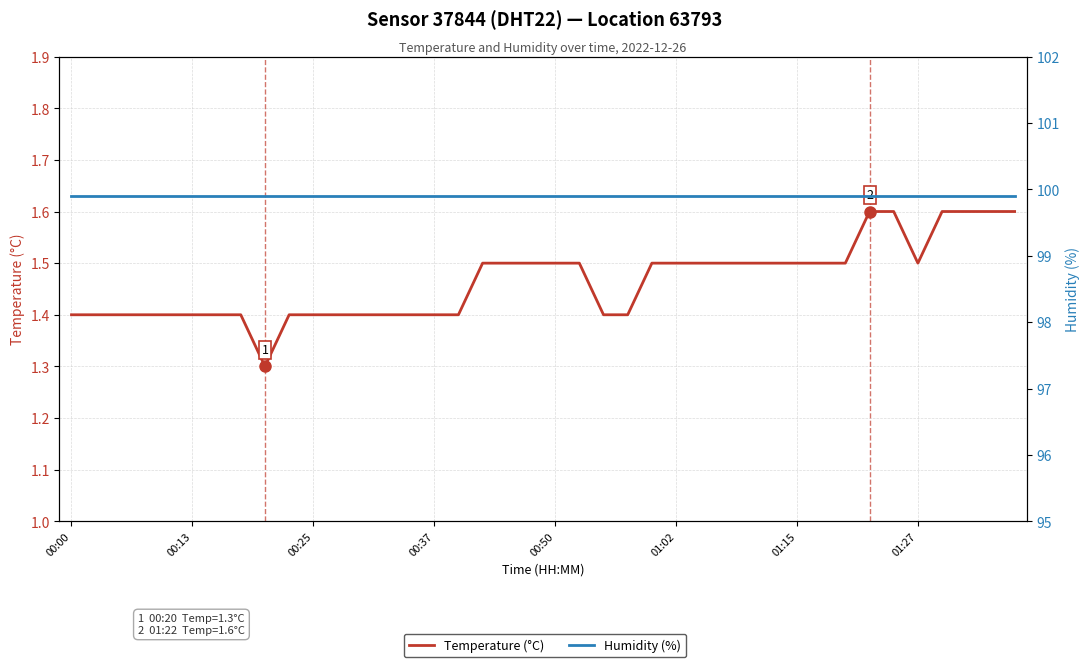

In Temperature (°C), how many points are lower than both neighbors (excluding endpoints)?

2